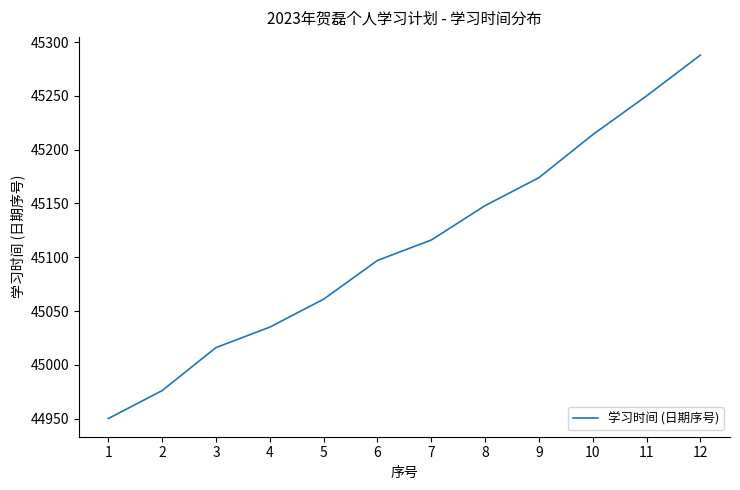

Reading right to left, list all the values displayed in this chart.

12=45288	11=45250	10=45214	9=45174	8=45148	7=45116	6=45097	5=45061	4=45035	3=45016	2=44976	1=44950